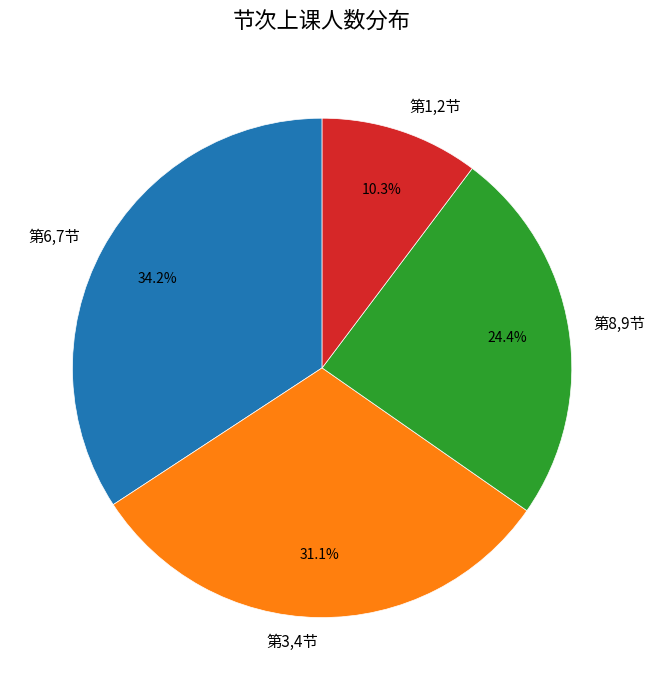

Which has a higher value, 第8,9节 or 第6,7节?

第6,7节